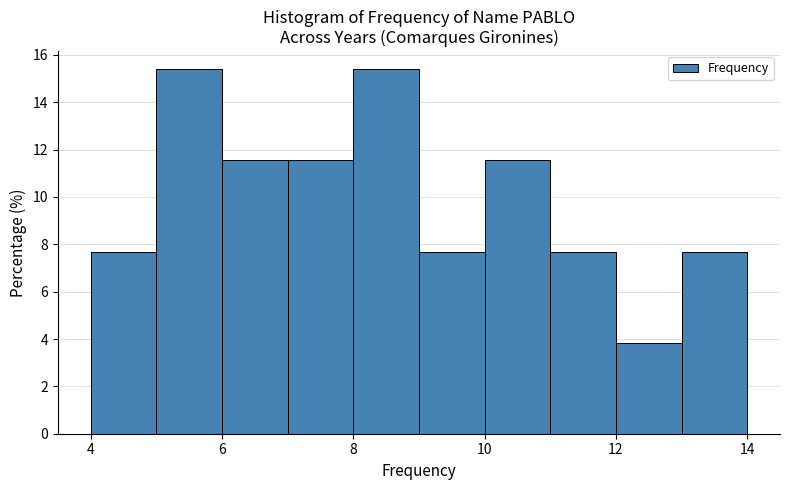

Reading left to right, list every bar in this chart as the range it spans on the x-axis followed by its height. The values are not printed on the chart, so give them approximately, as read against the axis.

4 to 5: 7.6
5 to 6: 15.4
6 to 7: 11.6
7 to 8: 11.6
8 to 9: 15.4
9 to 10: 7.6
10 to 11: 11.6
11 to 12: 7.6
12 to 13: 3.8
13 to 14: 7.6